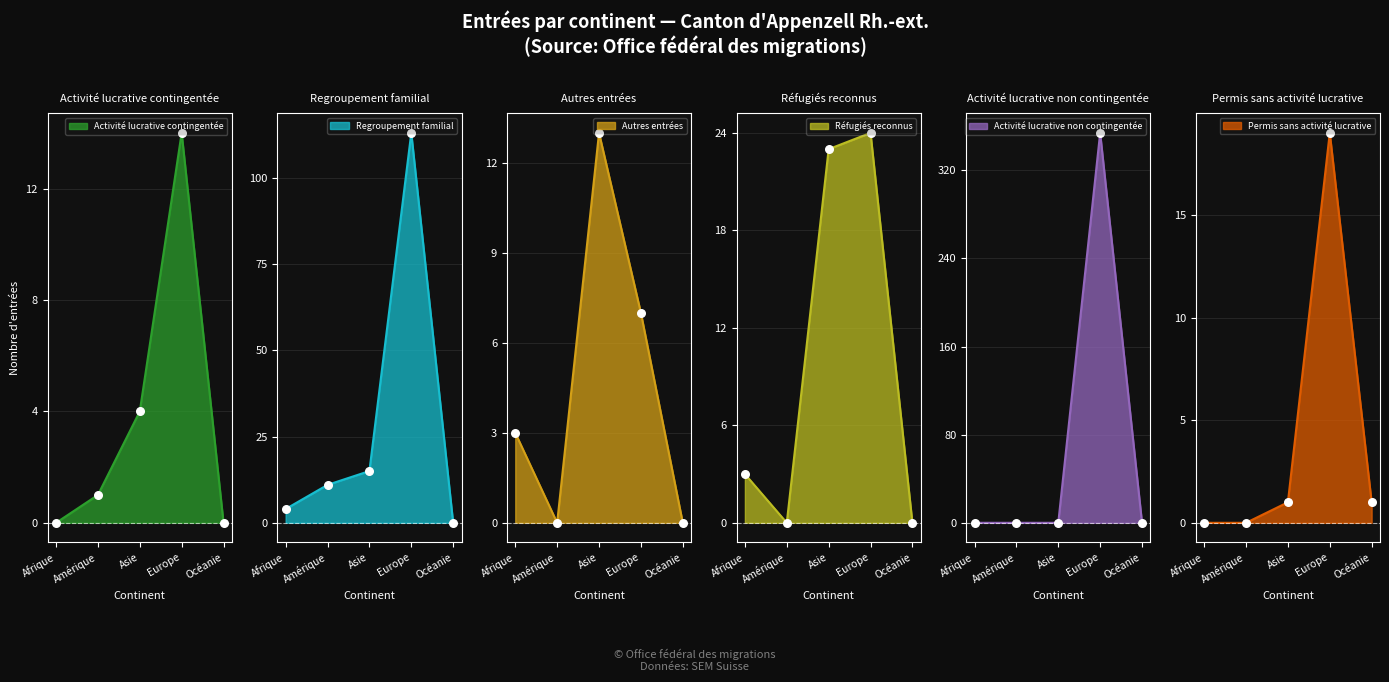

What is the total value across all series at Amérique?

12